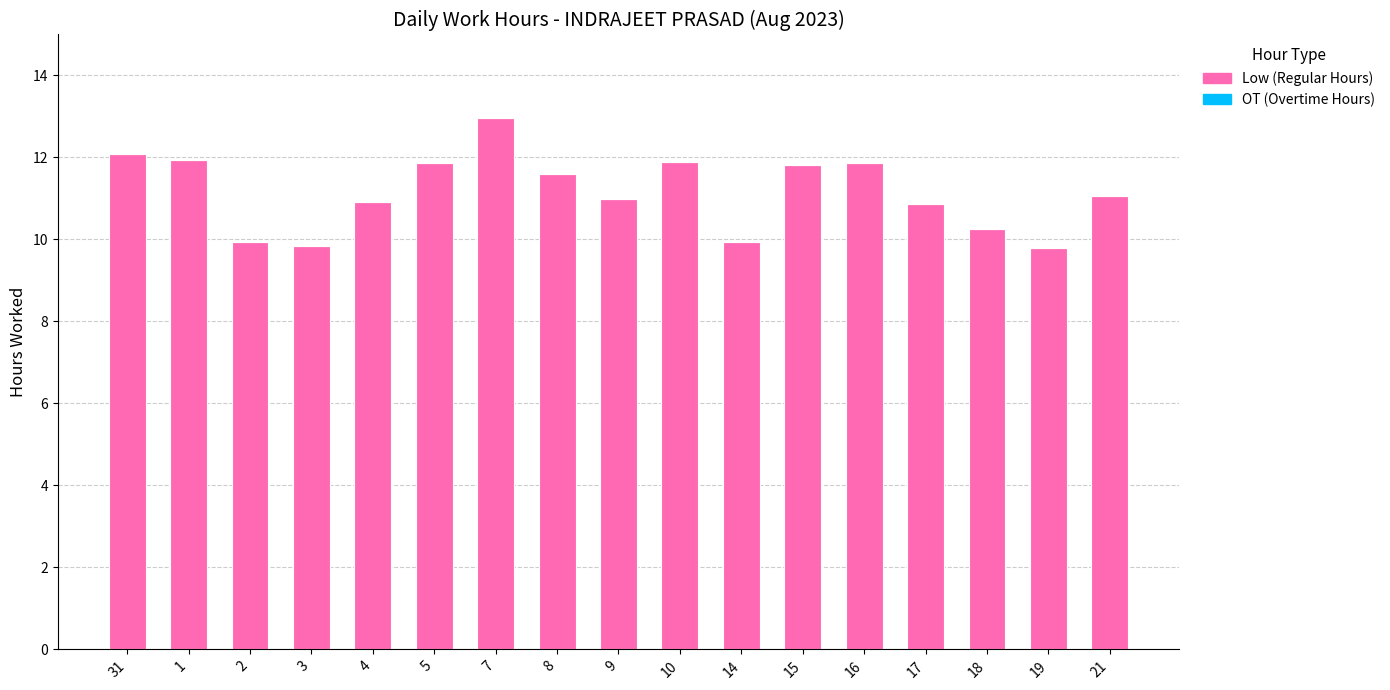

Is it true that the value at 4 is 2.9?

False